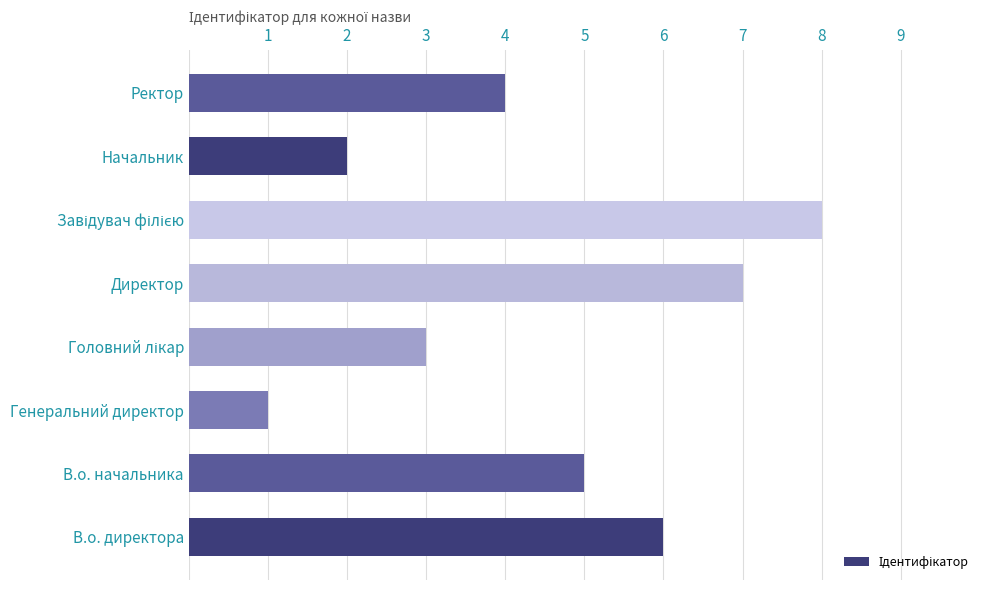

Between Генеральний директор and В.о. начальника, which is larger?

В.о. начальника